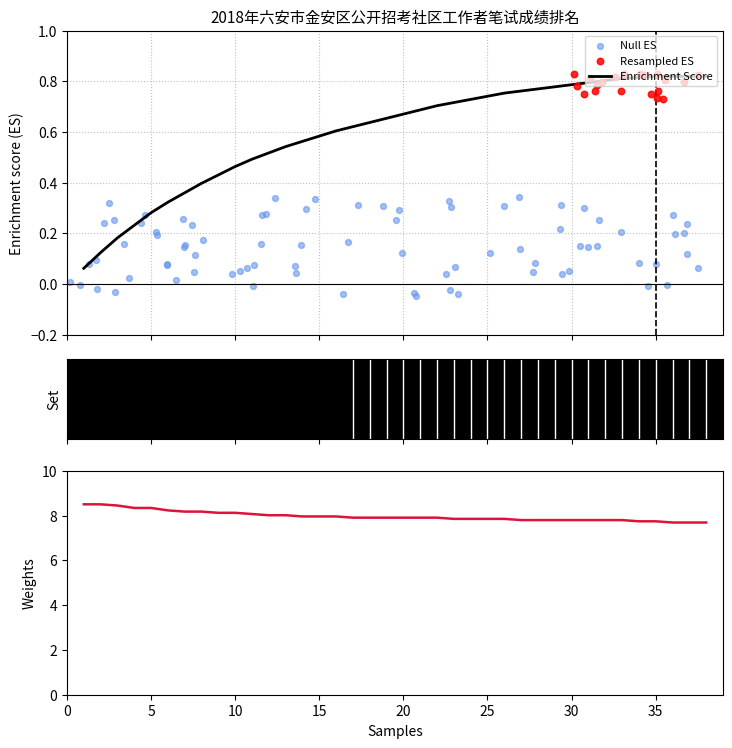

What is the ratio of the value at 18 to the value at 38?

1.0